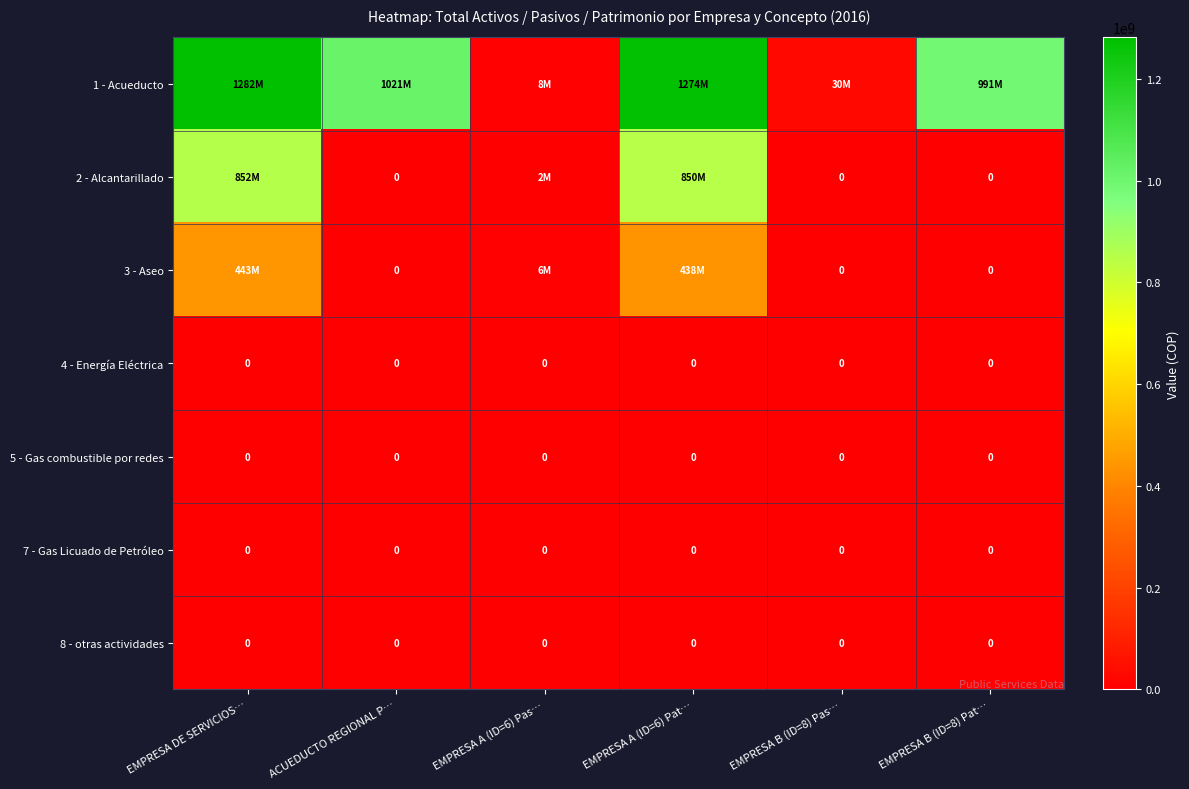

Is it true that 5 - Gas combustible por redes equals 0 at EMPRESA A (ID=6) Pas…?

True